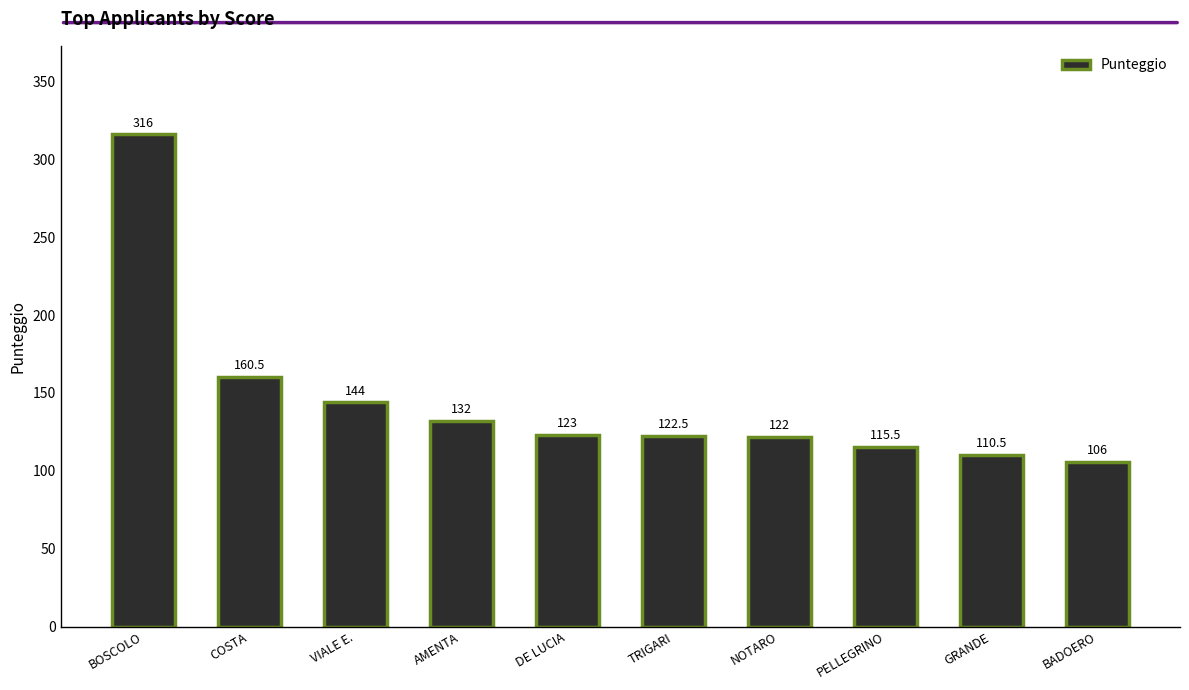

What is the sum of all values?

1452.0